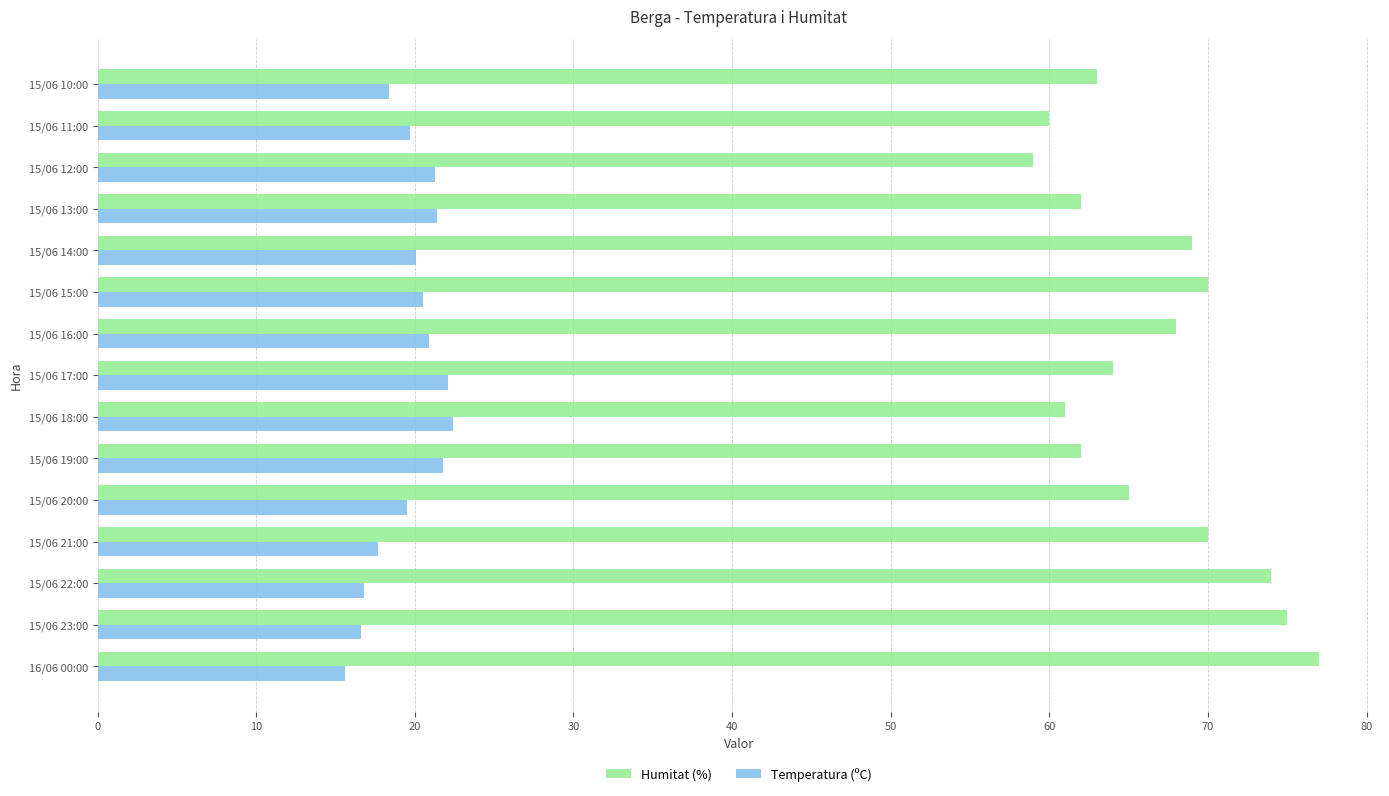

What is the greatest value displayed?

77.0